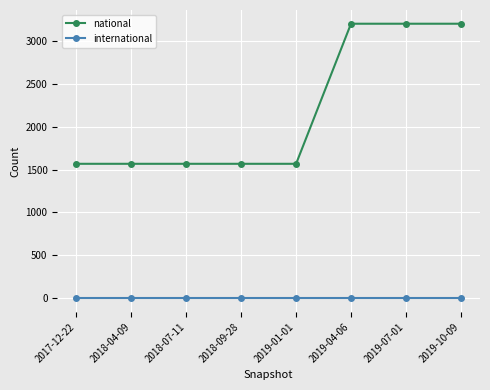

Does the chart have visible grid lines?

Yes